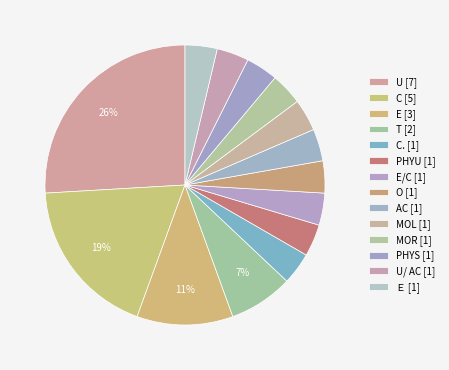

What is the smallest slice in the pie chart?

AC